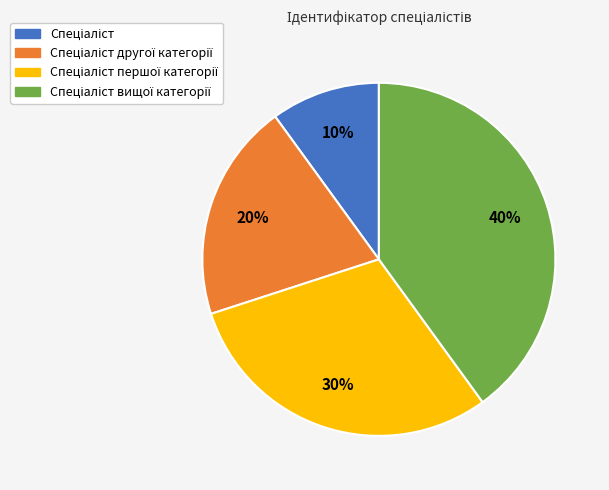

Does any single category account for the majority?

No